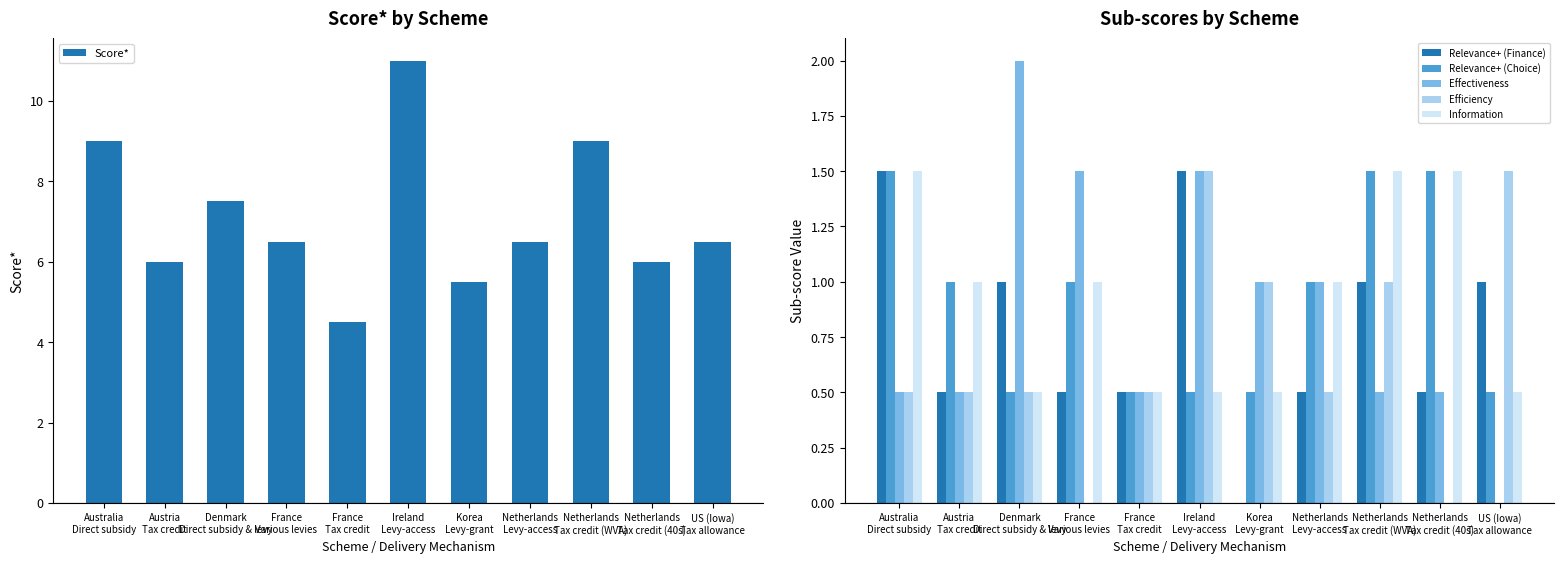

Which category has the highest value across all series?

Ireland
Levy-access